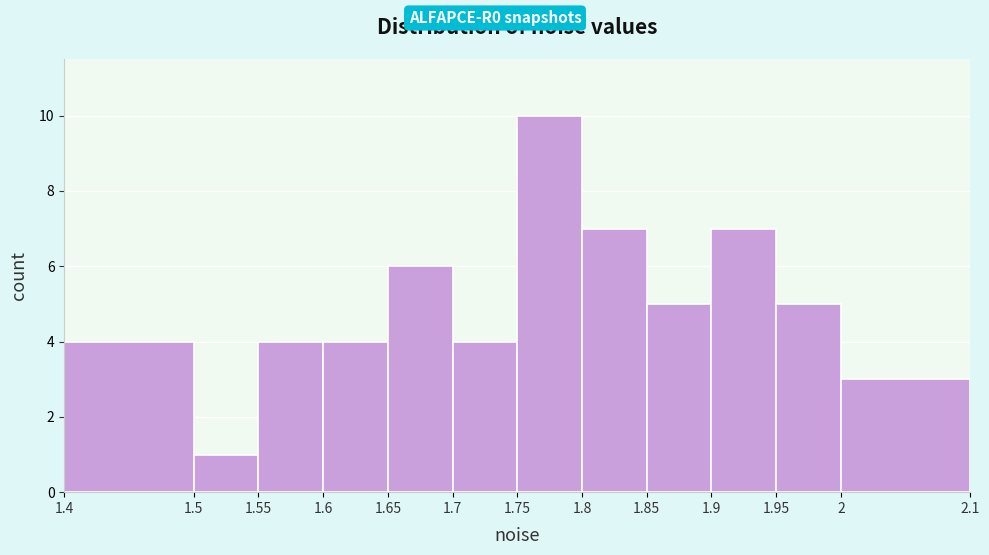

Over which range of the x-axis is the bar tallest?

1.75 to 1.8